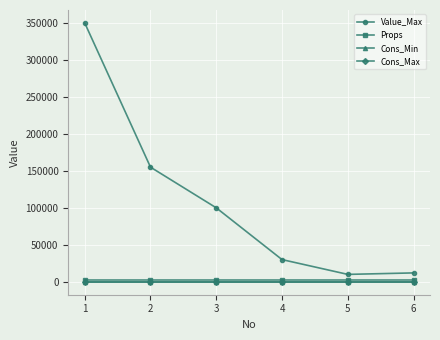

Is this an area chart (filled region under the line)?

No